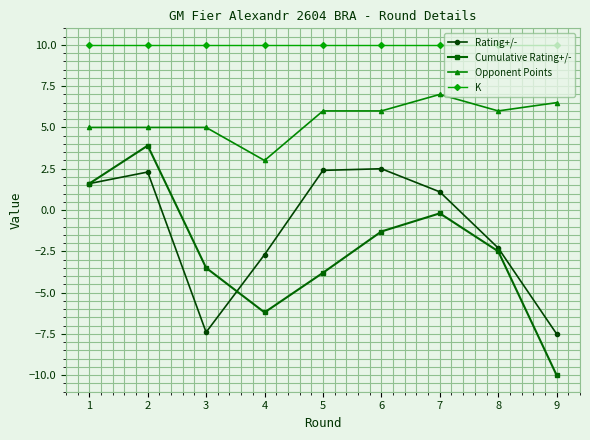

At which category is the sum across all series the highest?

2